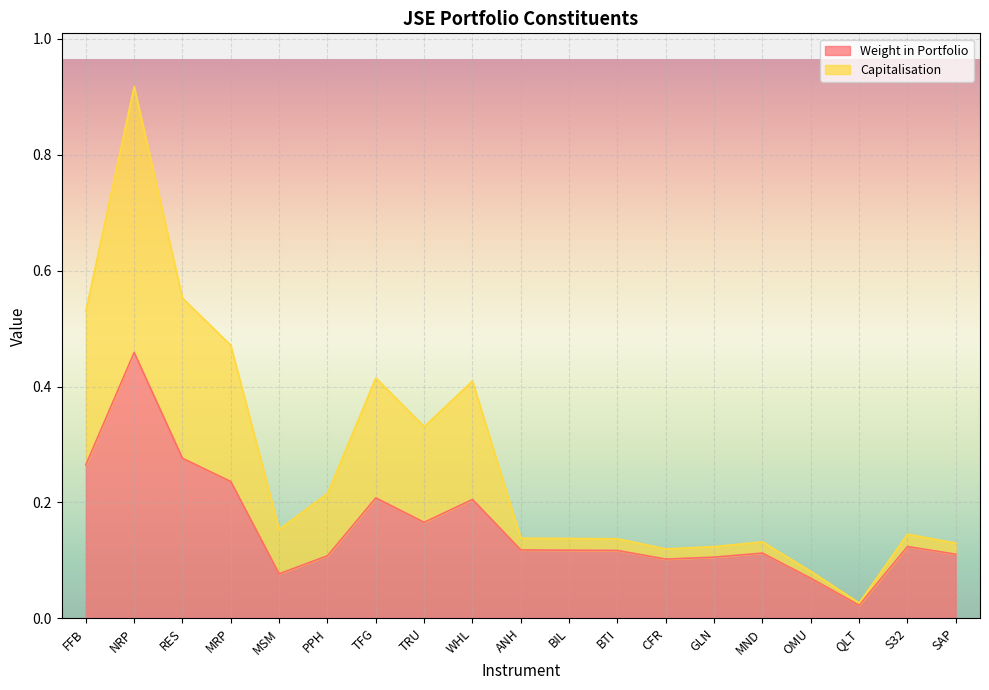

Reading left to right, extract all data points from this chart.

Weight in Portfolio: 0.3	0.5	0.3	0.2	0.1	0.1	0.2	0.2	0.2	0.1	0.1	0.1	0.1	0.1	0.1	0.1	0.0	0.1	0.1
Capitalisation: 0.5	0.9	0.6	0.5	0.2	0.2	0.4	0.3	0.4	0.1	0.1	0.1	0.1	0.1	0.1	0.1	0.0	0.1	0.1